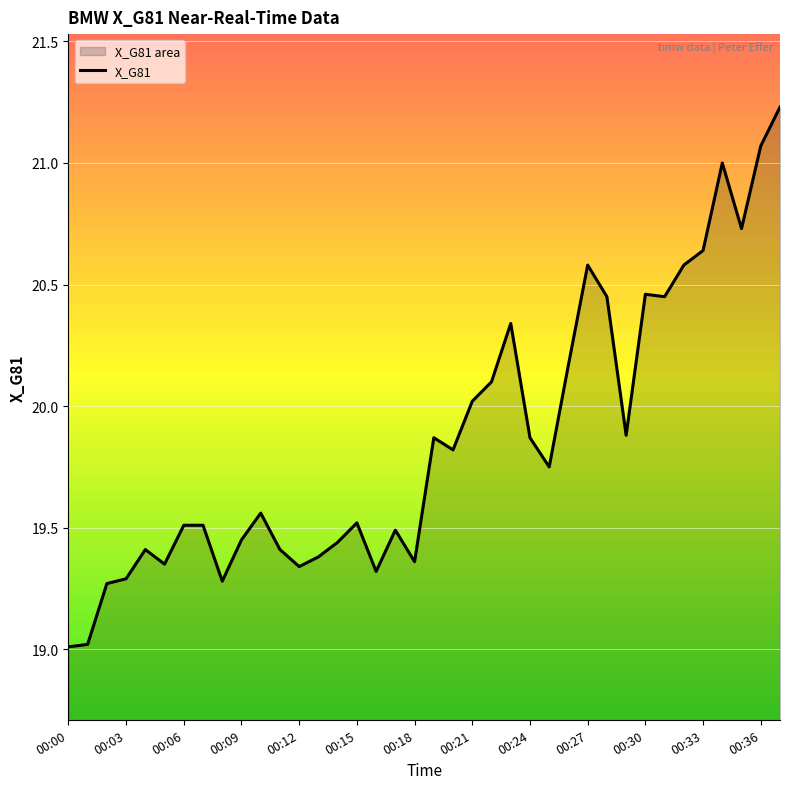

What is the minimum value shown in the chart?

19.0